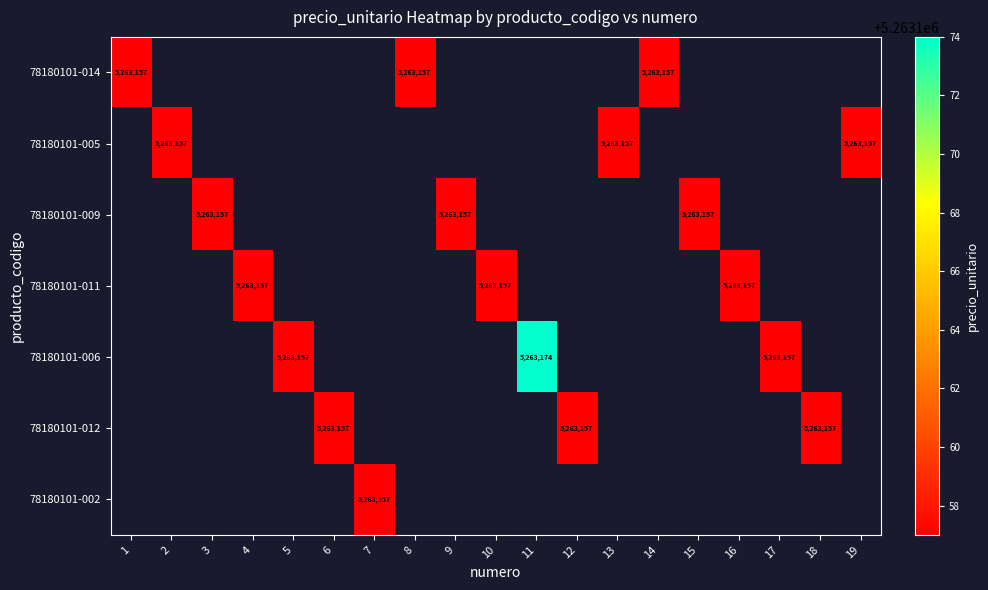

True or false: 78180101-014 has a value of 5263157 at 14.

True